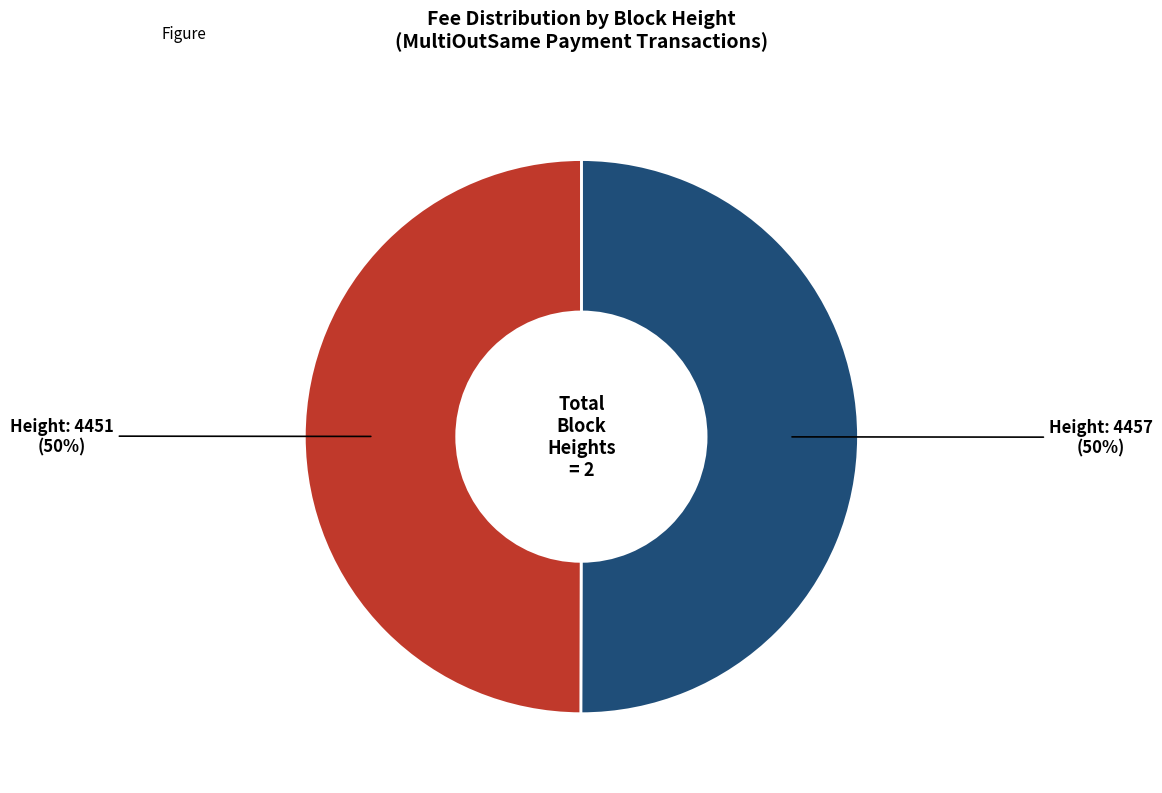

To the nearest percent, what is the average slice percentage?

50%